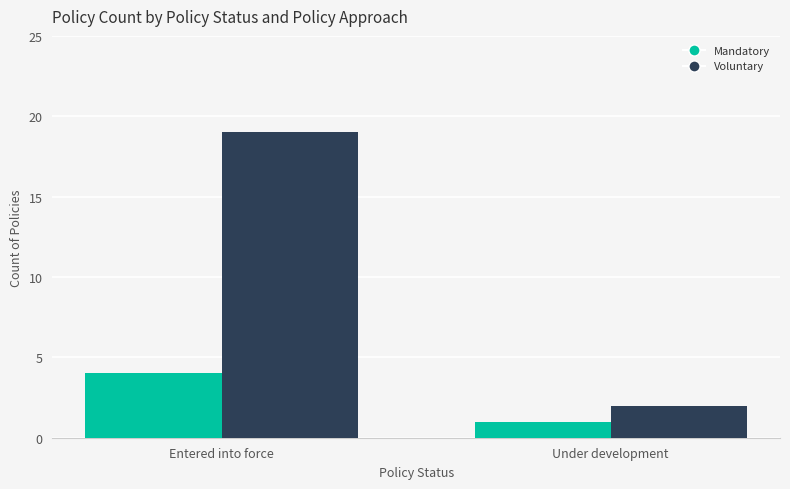

Are the bars grouped side by side (vs. stacked)?

Yes